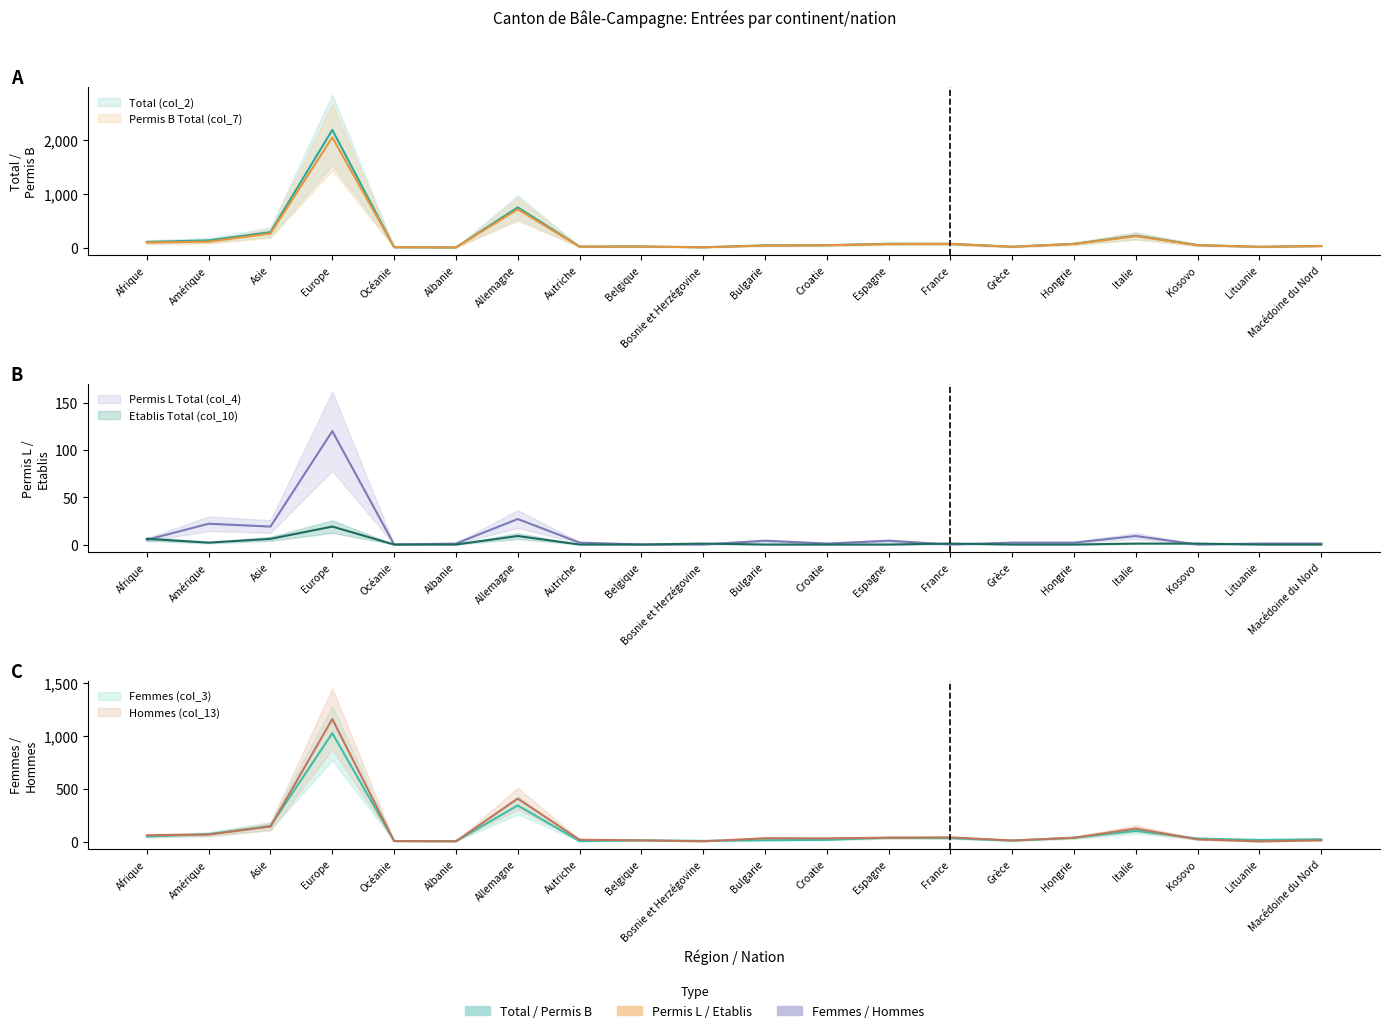

Where does the Total (col_2) series first go above 50?

Afrique